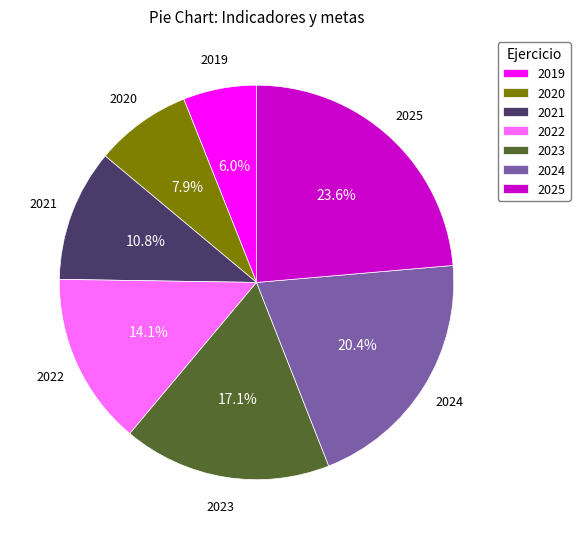

Is 2025 the majority of the pie?

No